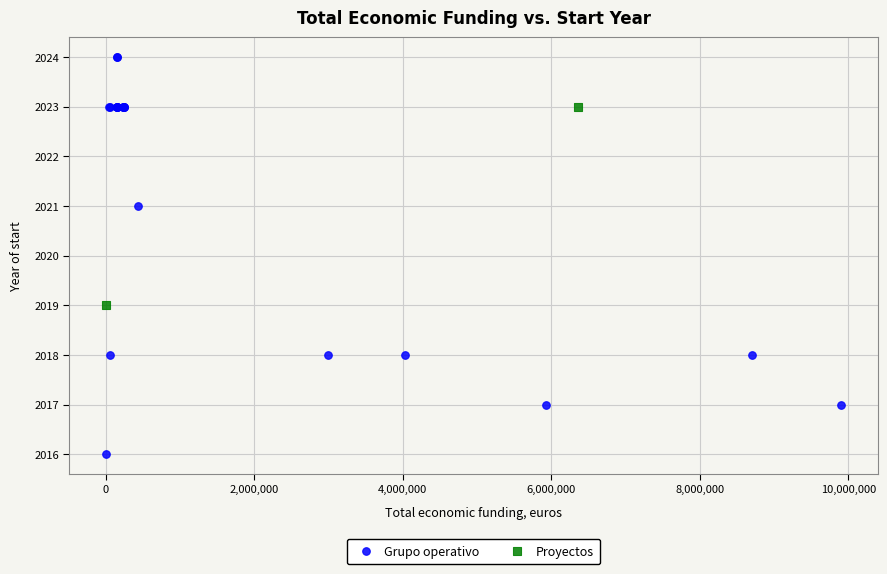

What are all the series names shown in the legend?

Grupo operativo, Proyectos